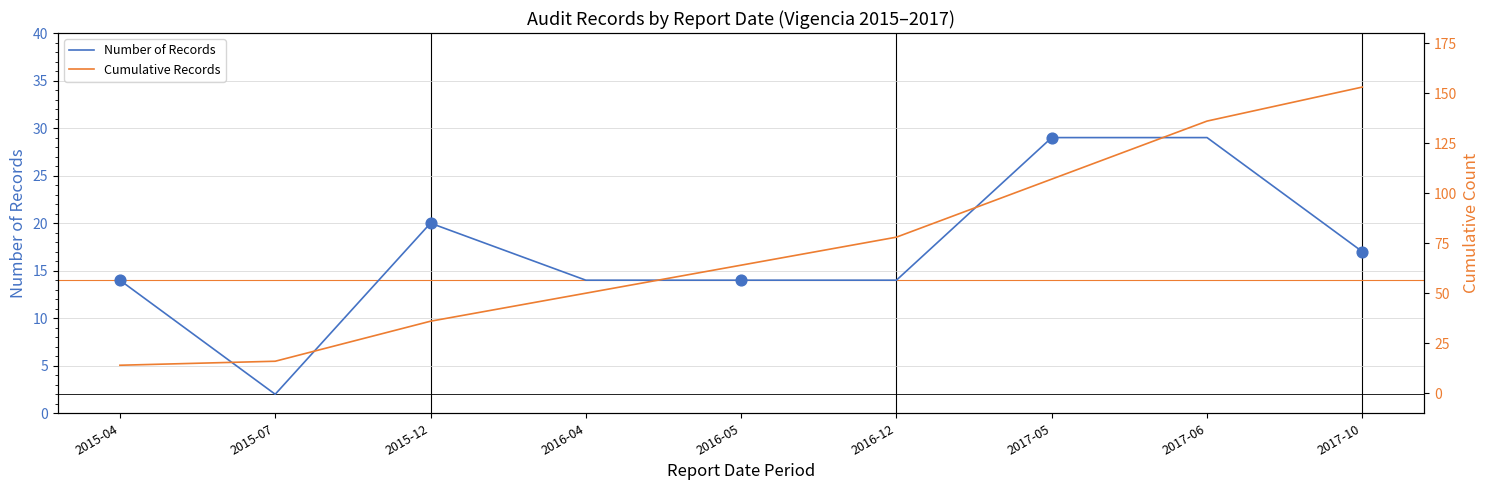

Is the value of Number of Records at 2016-04 greater than the value of Cumulative Records at 2017-05?

No